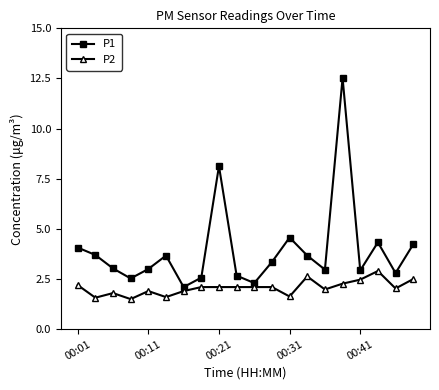

How many interior local peaks does the P1 series have?

5